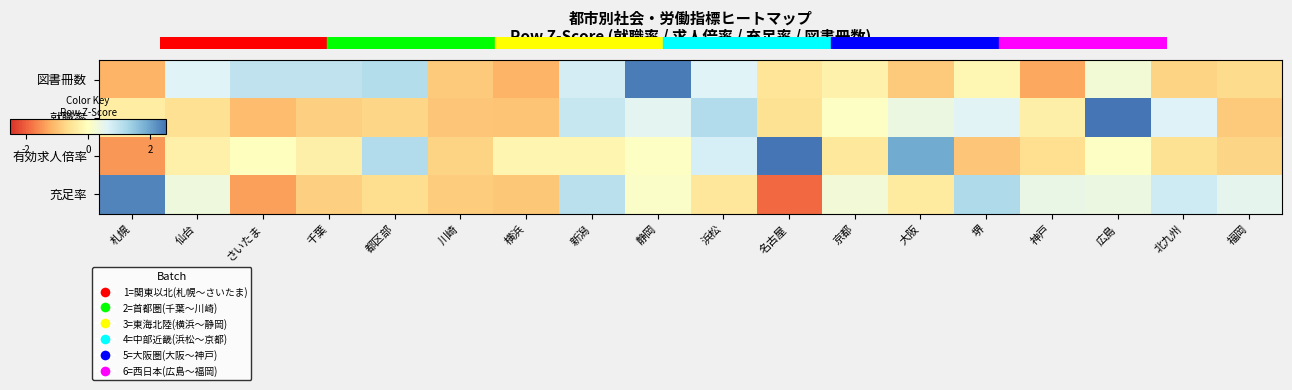

What is the total value across all series at 広島?

3.6